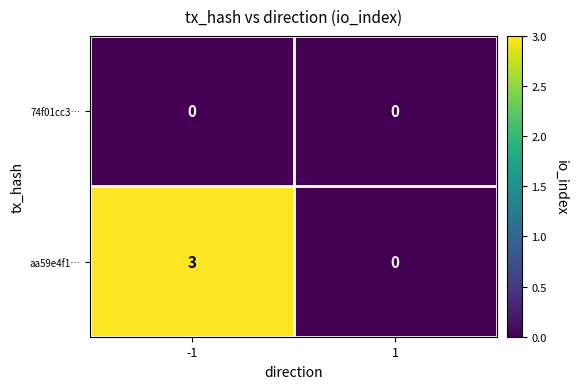

Reading left to right, list all the values displayed in this chart.

74f01cc3…: -1=0	1=0
aa59e4f1…: -1=3	1=0